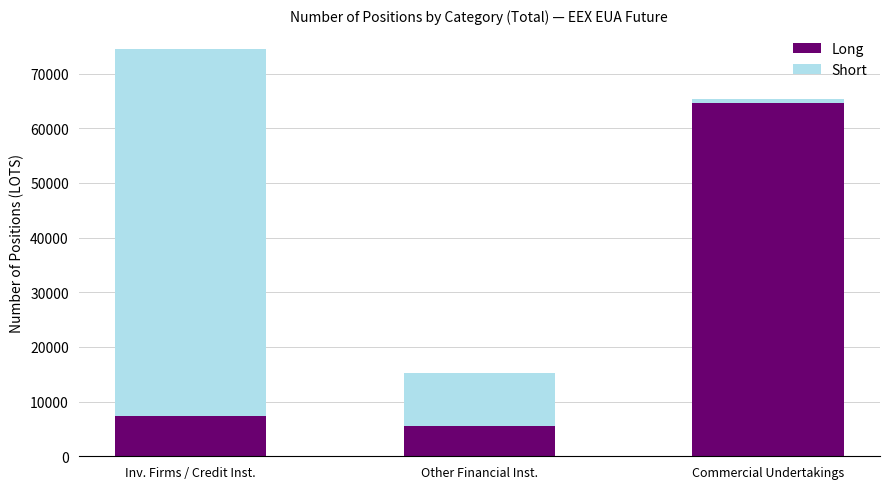

What is the difference between the maximum and minimum values in the Long series?

59187